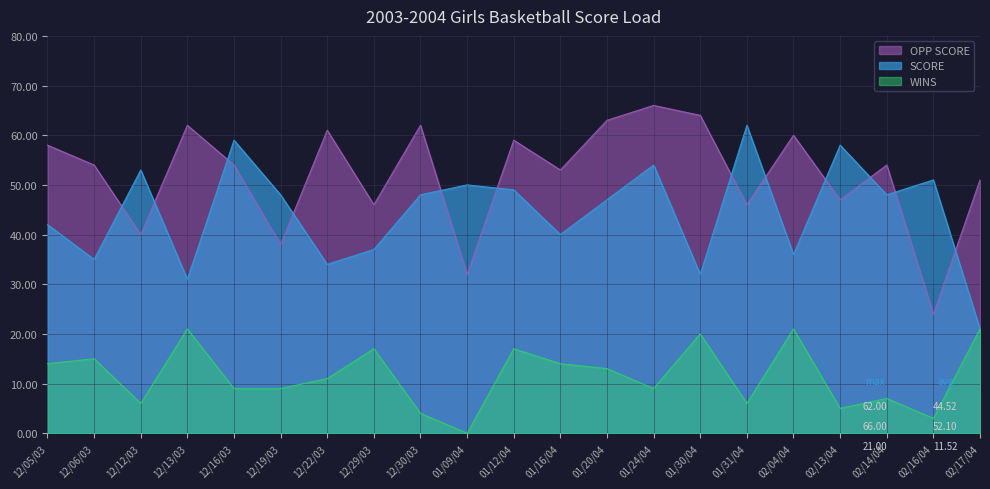

List the series in order of their overall mean, lowest first.

WINS, SCORE, OPP SCORE